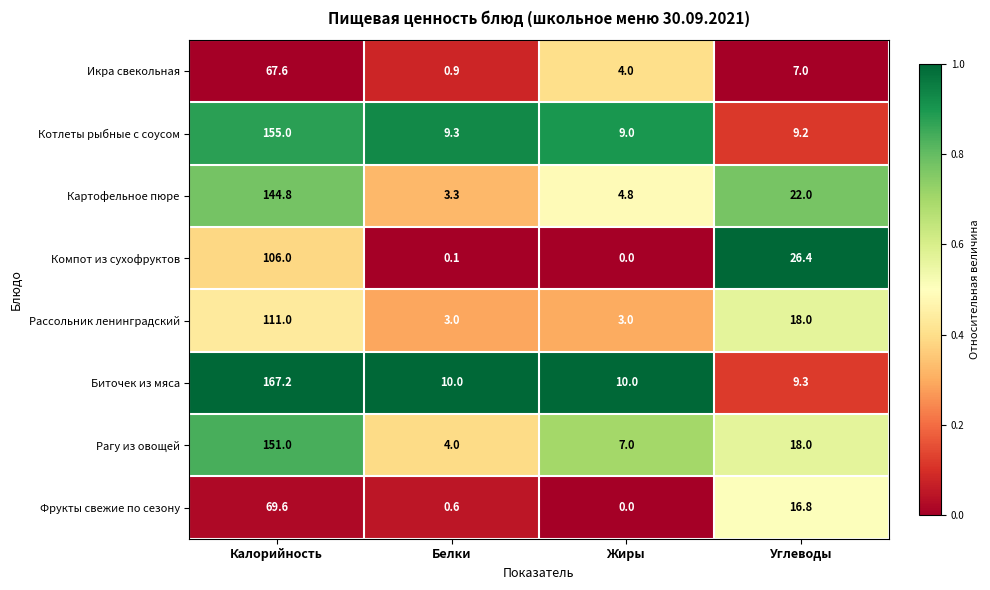

At which category is the sum across all series the highest?

Калорийность